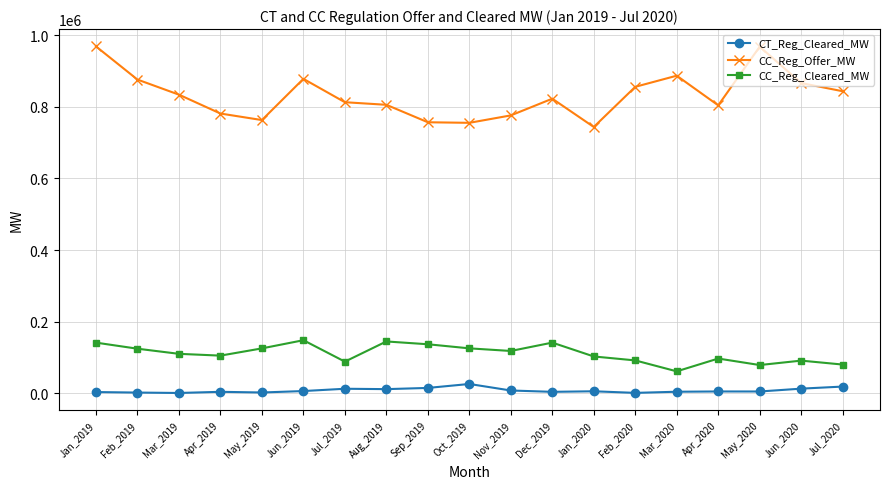

At Oct_2019, list the series in order from smallest to largest.

CT_Reg_Cleared_MW, CC_Reg_Cleared_MW, CC_Reg_Offer_MW